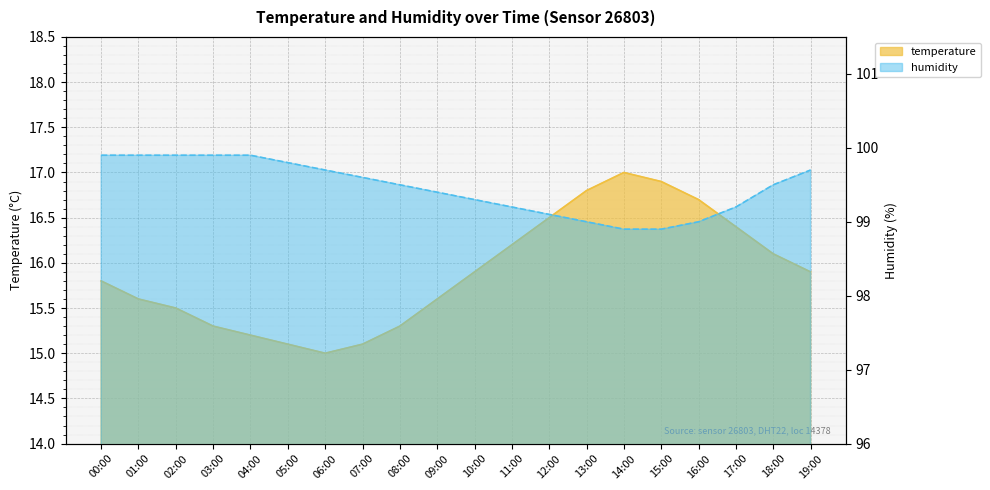

True or false: humidity has more than 1 interior local peaks.

False